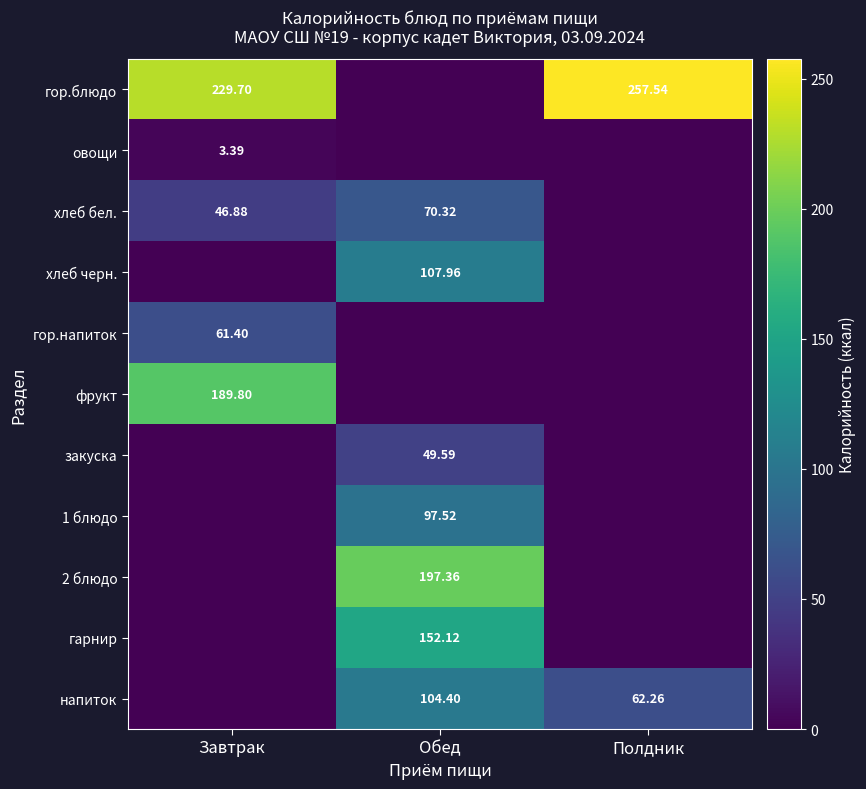

Between Обед and Полдник, which is larger?

Полдник